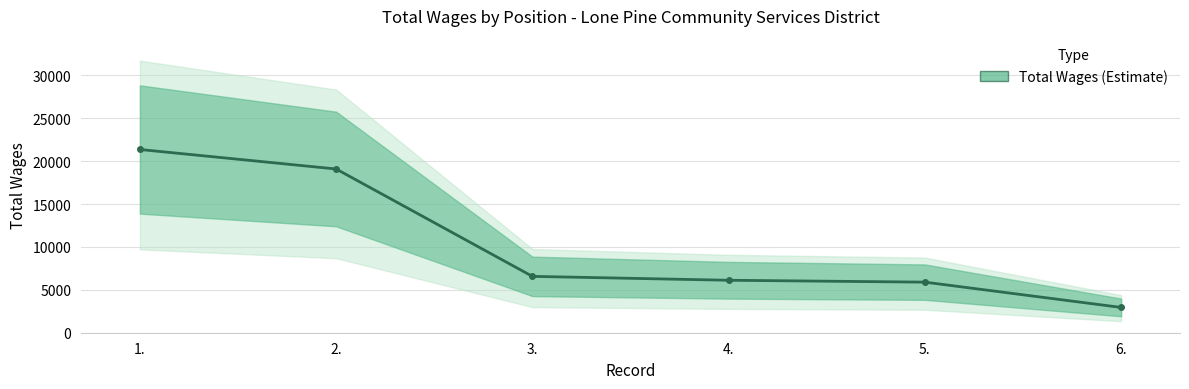

Is it true that the value at 1. is 21361?

True